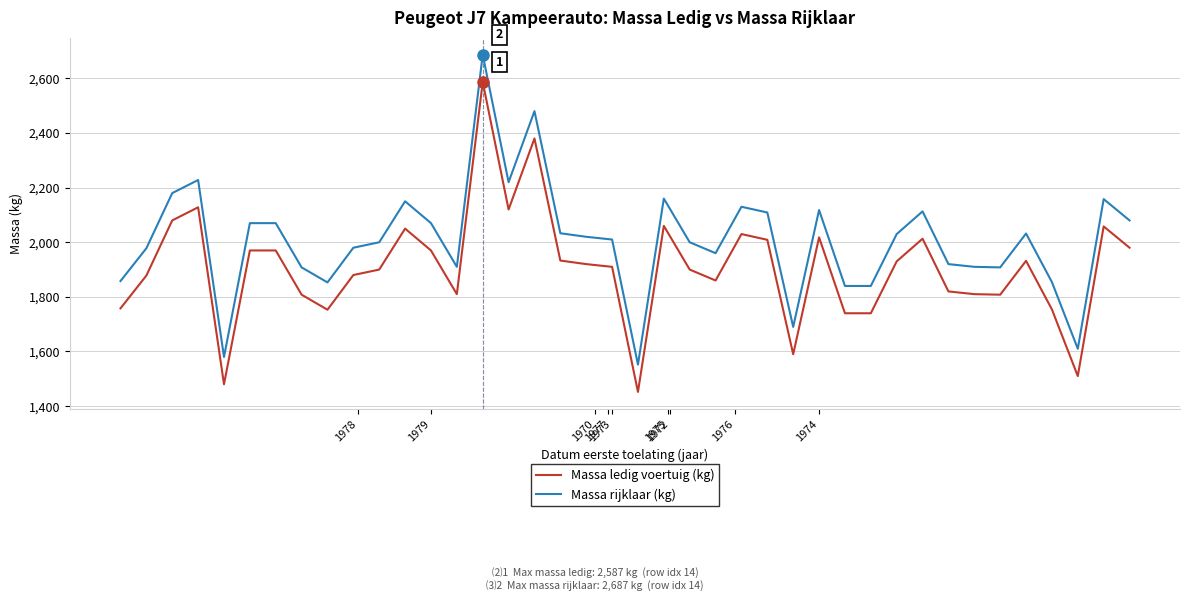

How many lines are shown in the chart?

2